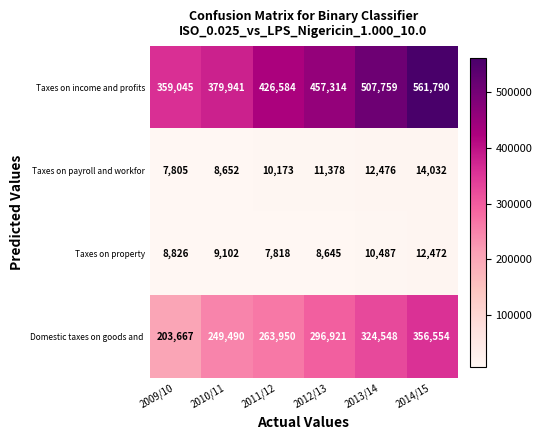

How many data points does each series have?

6